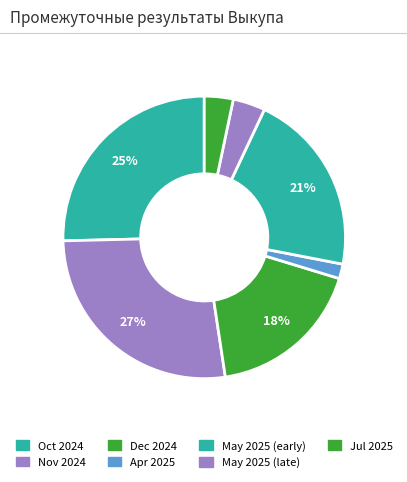

How many segments does this pie chart have?

7